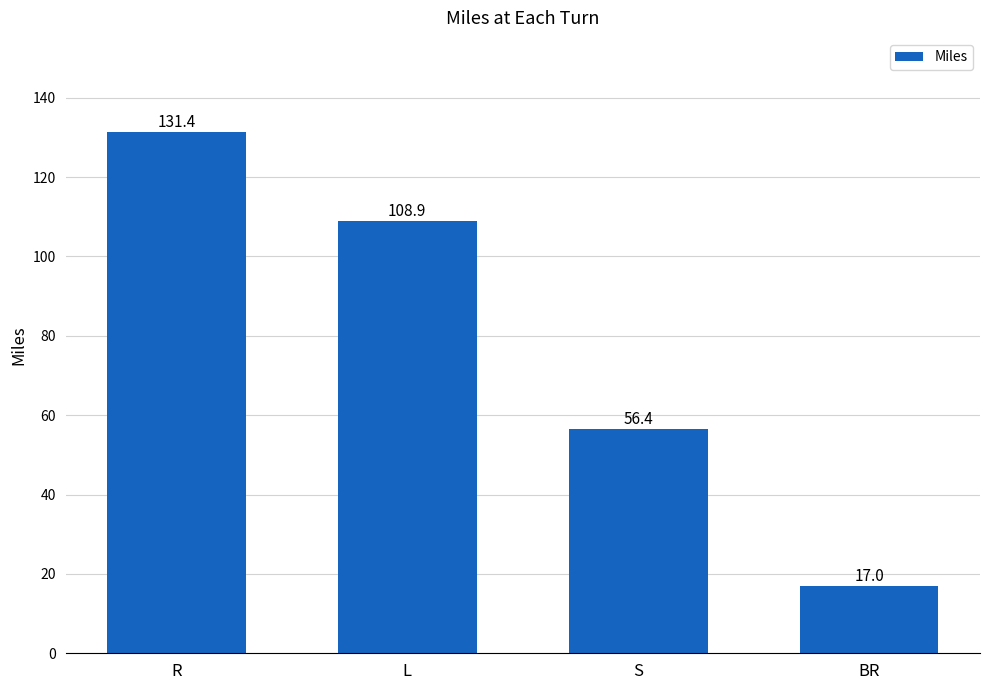

Are the bars horizontal?

No